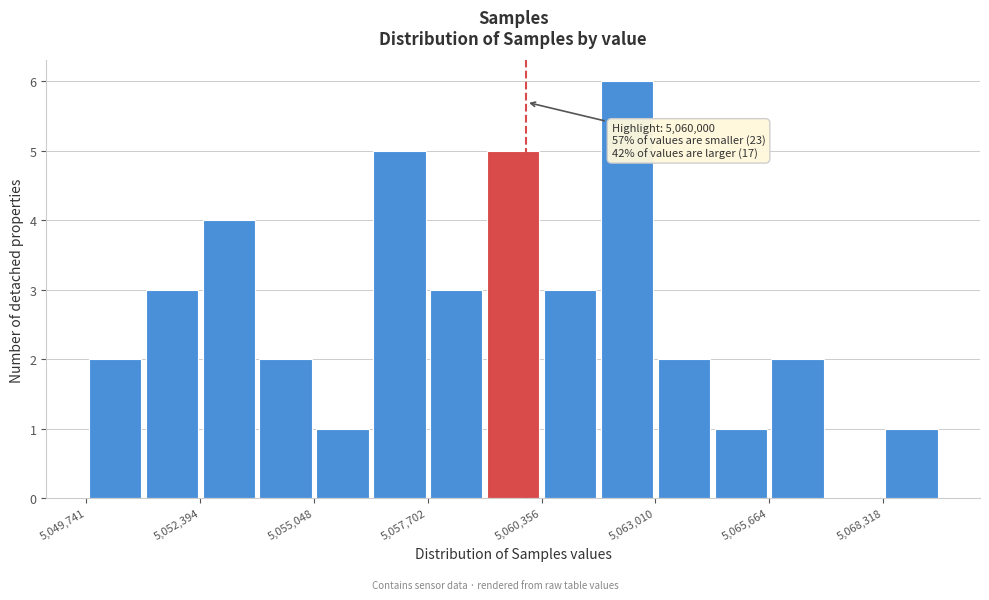

Read against the x-axis, roughly where is the centre of the tallest bar?

5062500